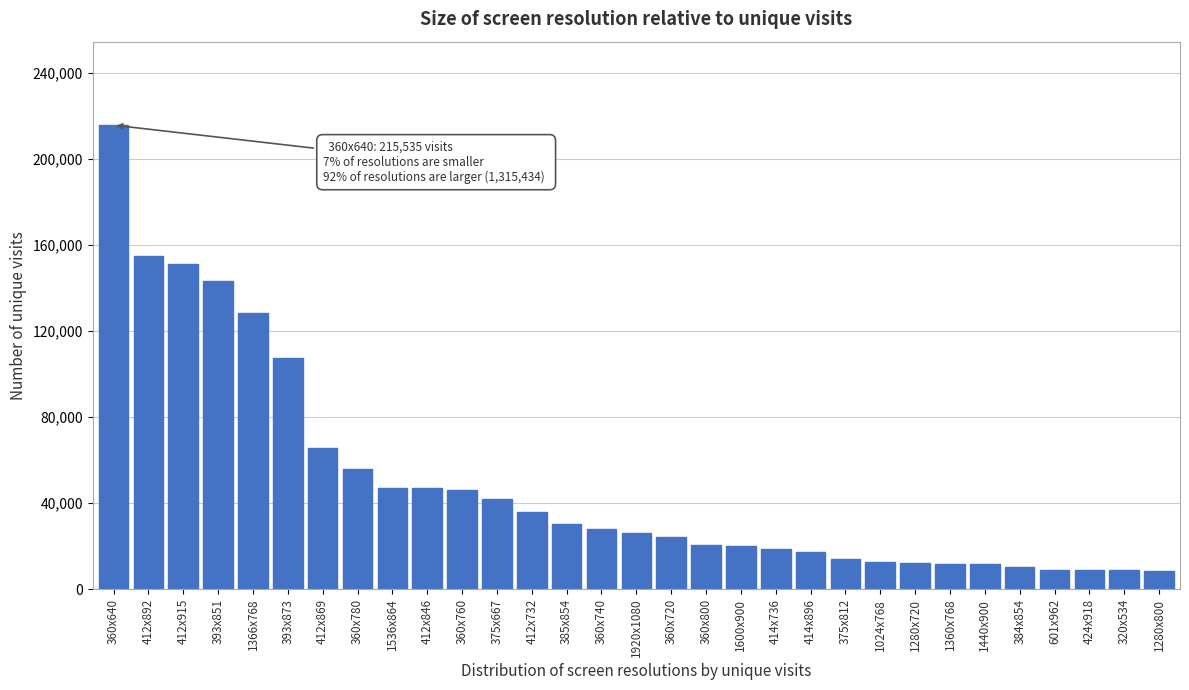

Where is the data nearest to the value 111977?

393x873